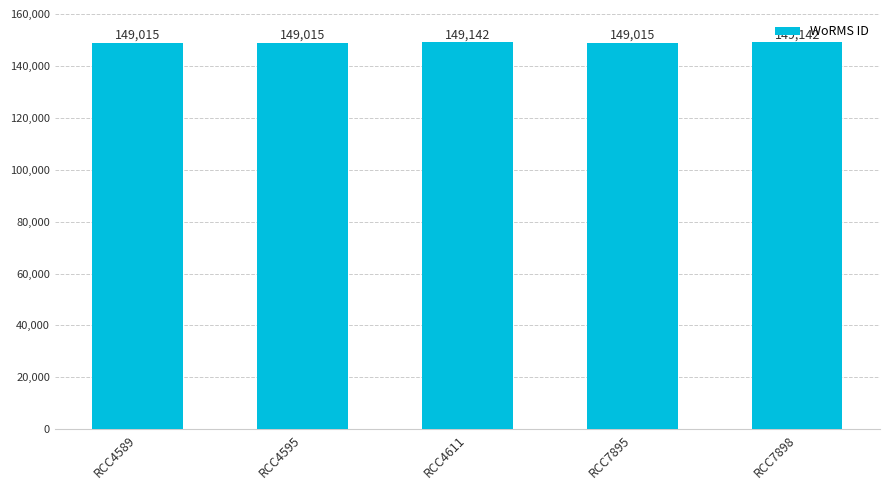

What is the smallest value displayed?

149015